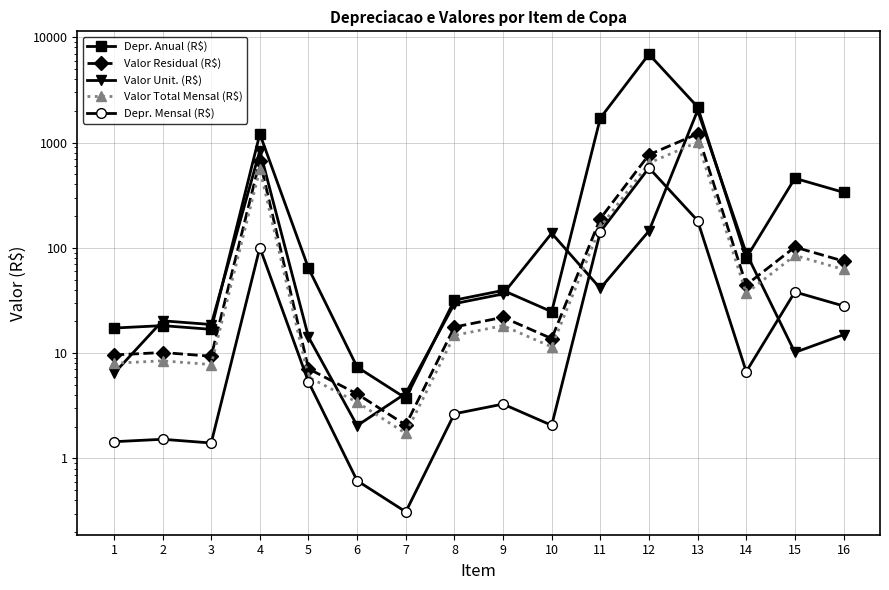

Which series has the largest total across all categories?

Depr. Anual (R$)